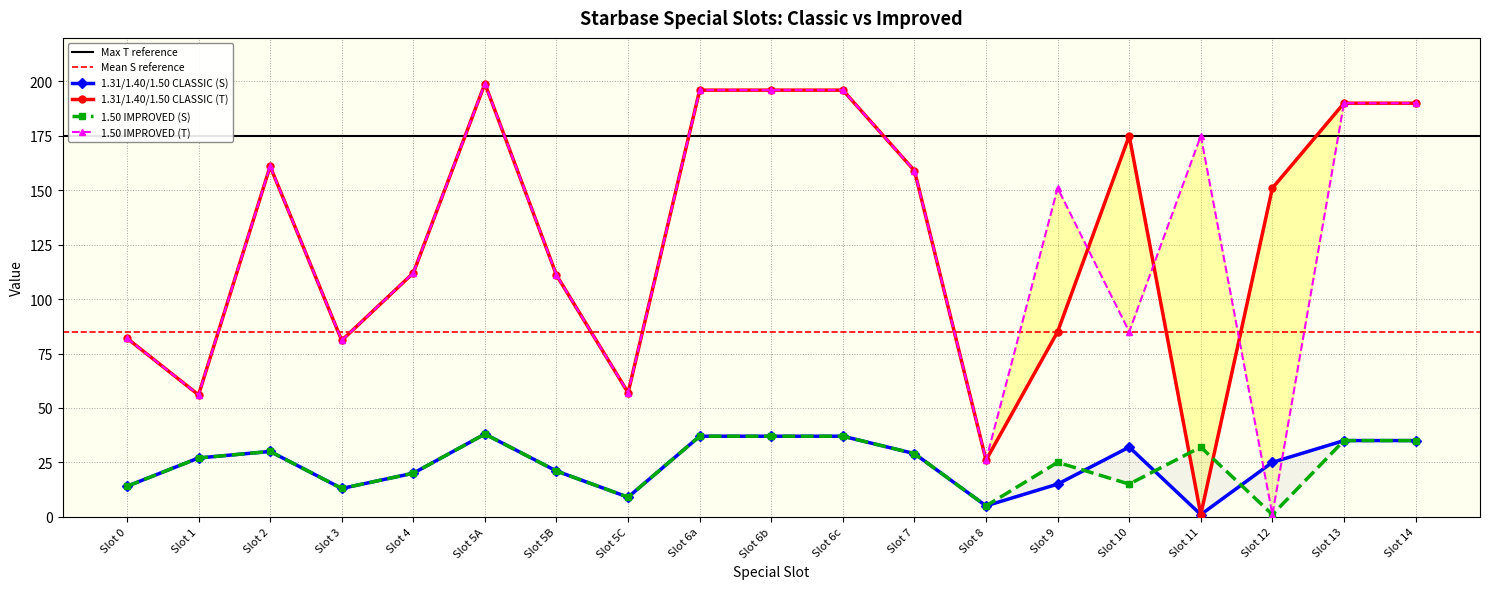

What is the label of the 11th point from the right?

Slot 6a